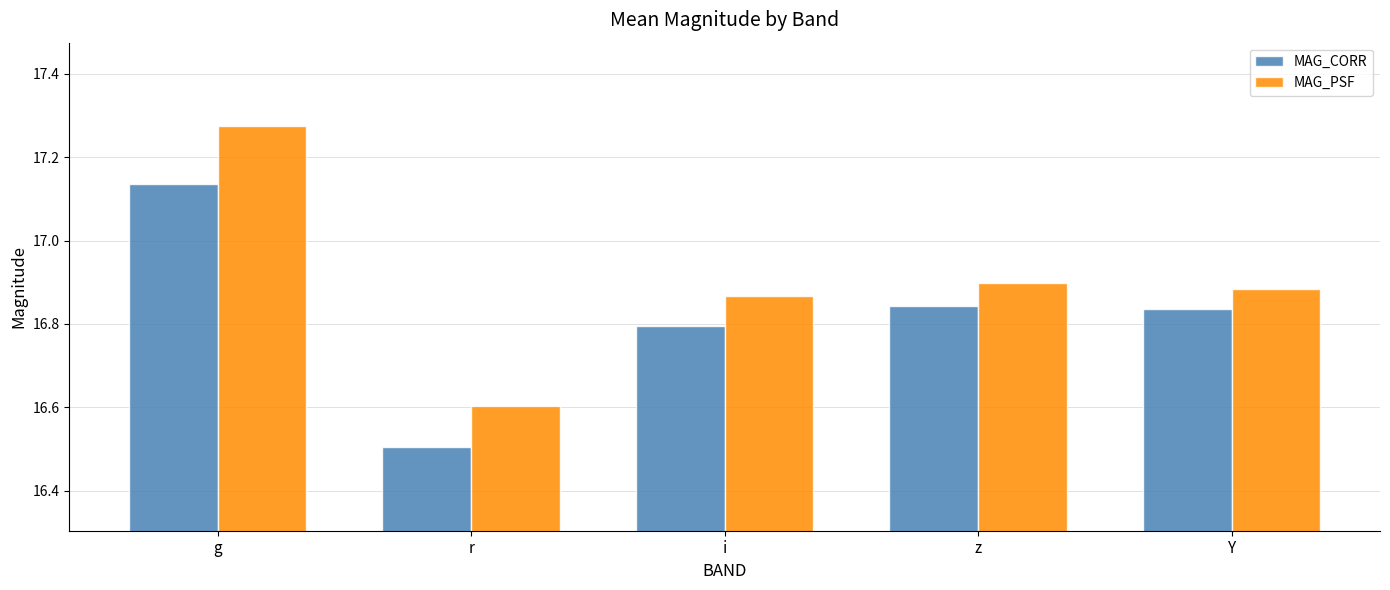

At which label is MAG_CORR closest to 16?

r